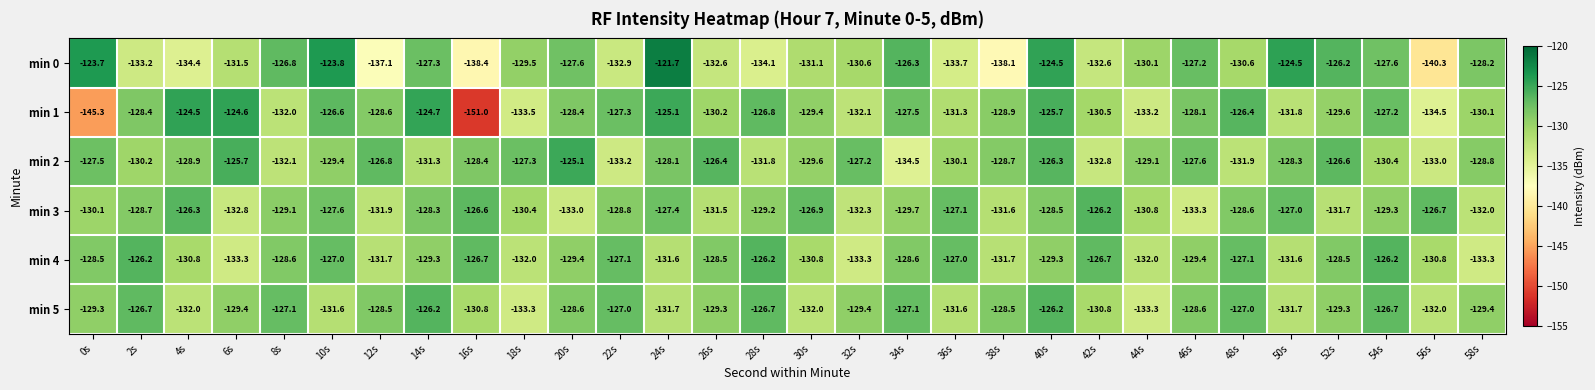

True or false: min 5 has a value of -132.0 at 30s.

True